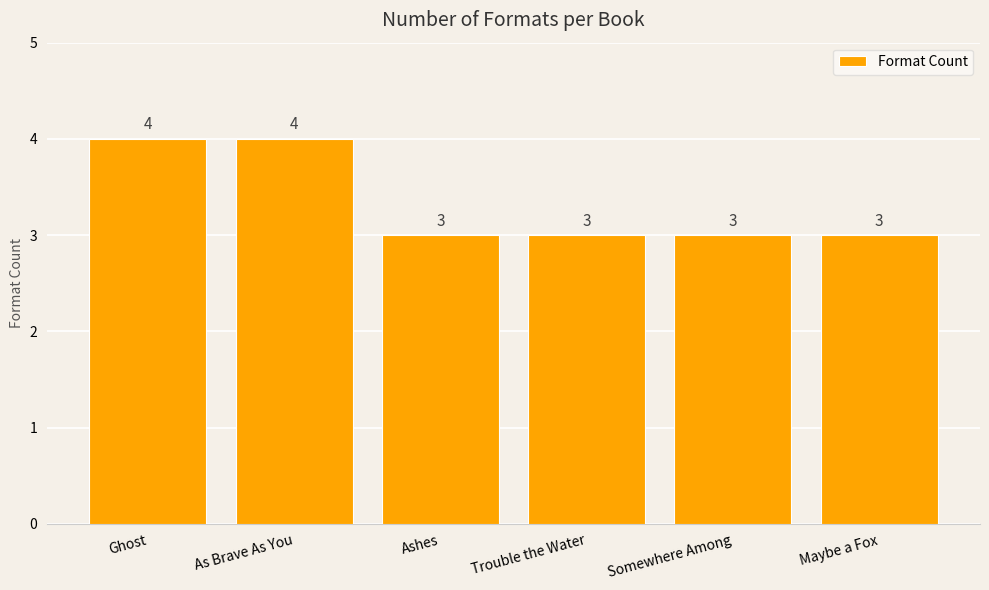

What position from the left is Trouble the Water?

4